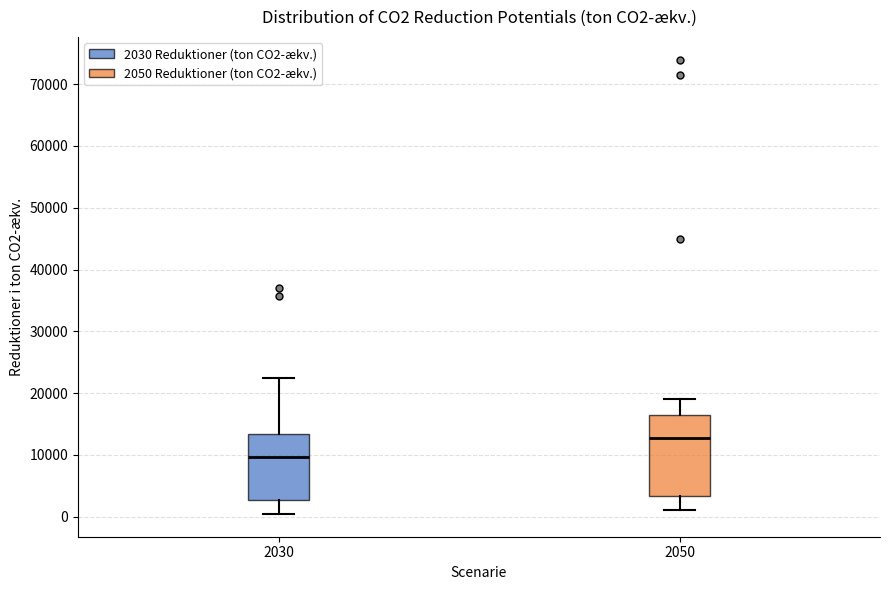

Which box is the tallest, from its lower edge to its upper edge?

2050